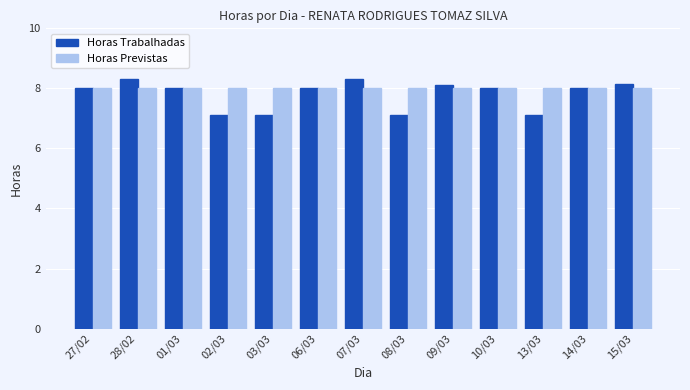

What is the total value across all series at 02/03?

15.1